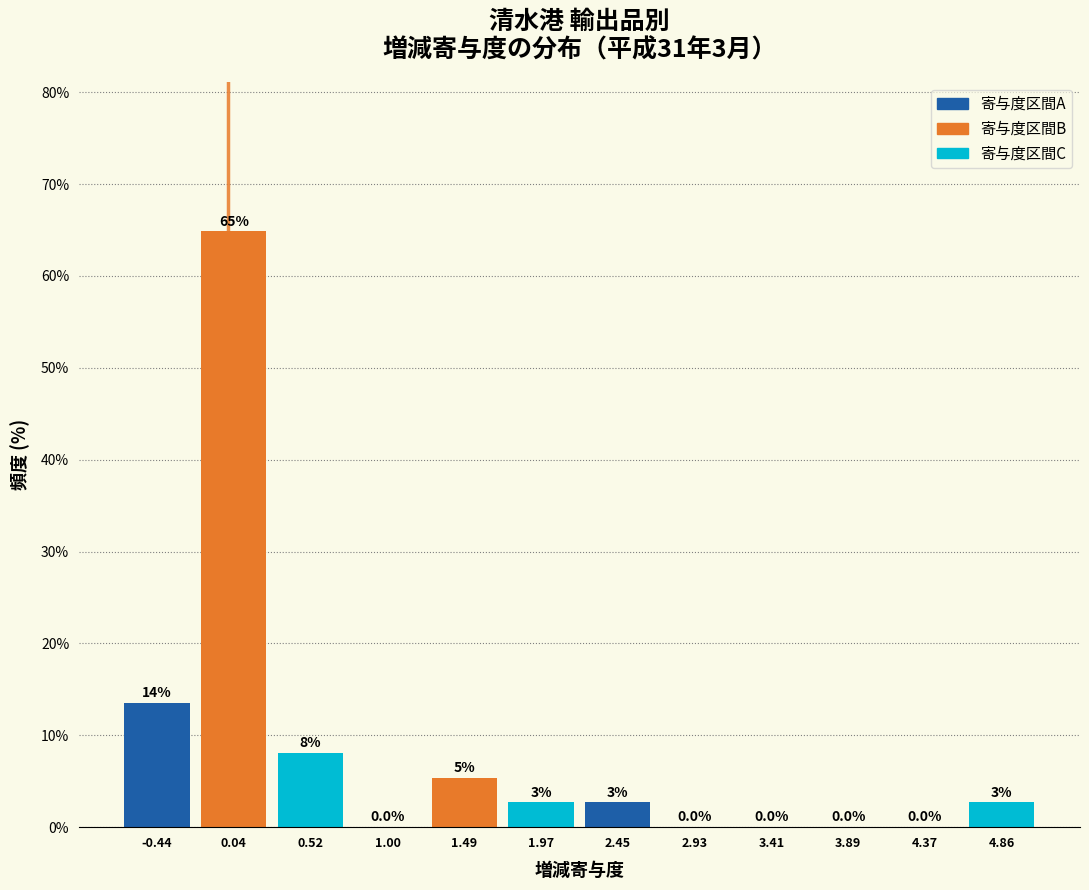

Which range on the x-axis has the tallest bar?

-0.20 to 0.30